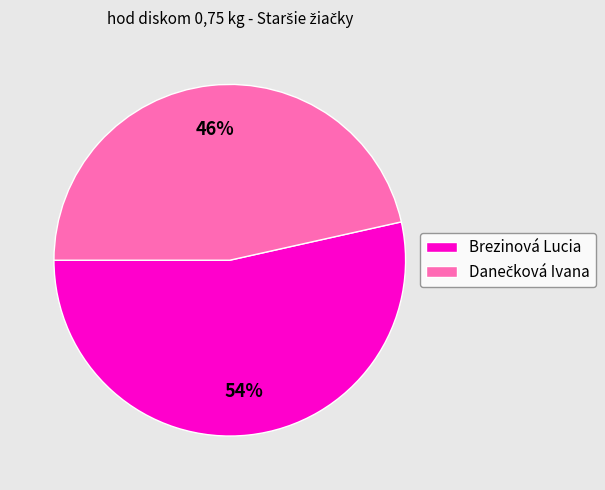

To the nearest percent, what is the average slice percentage?

50%